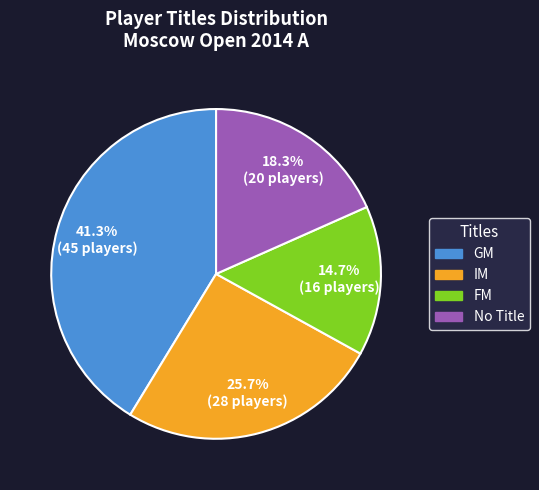

Which has a higher value, No Title or GM?

GM